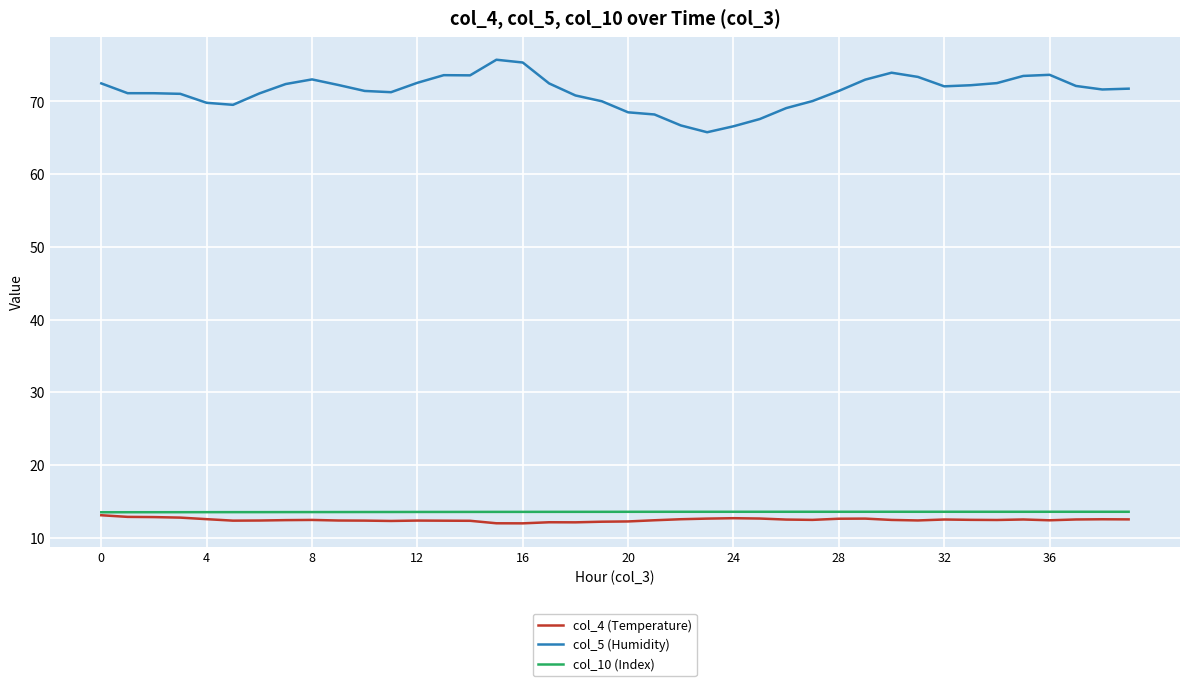

Which series has the widest spread of values?

col_5 (Humidity)